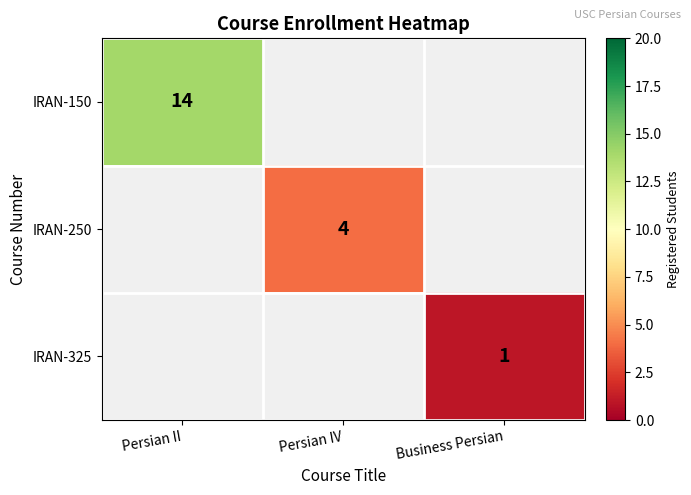

Is it true that IRAN-150 equals 5 at Persian II?

False